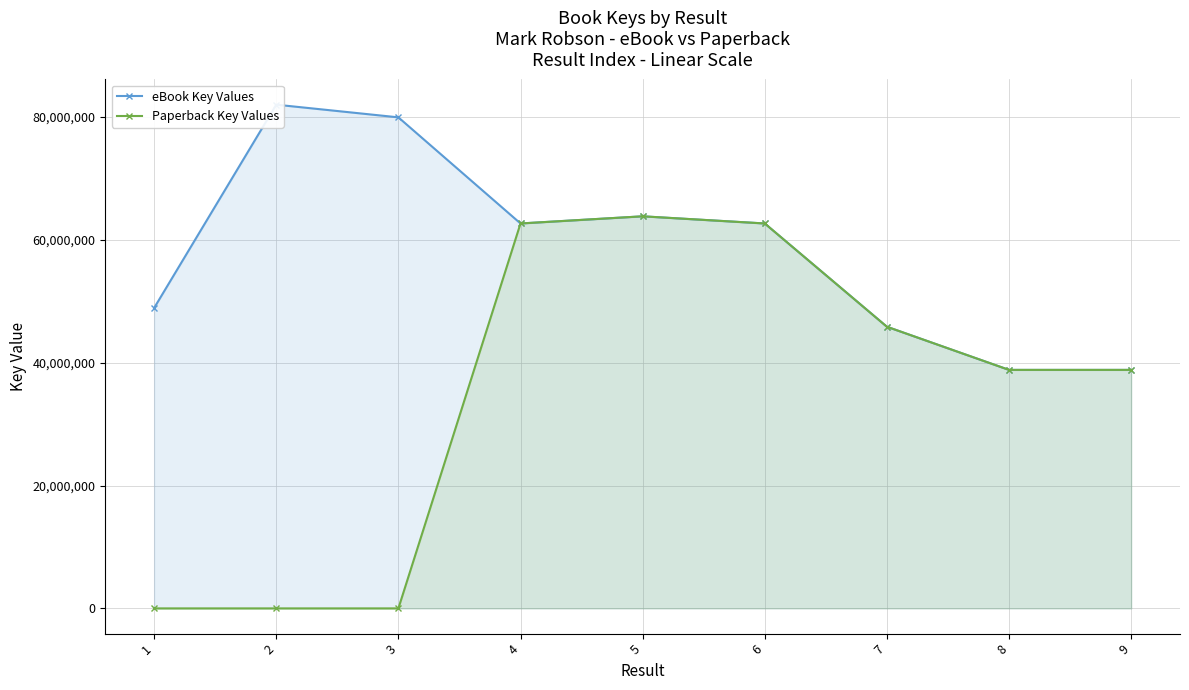

Reading left to right, what are all the values shown in this chart?

eBook Key Values: 48892484	81977356	79914292	62644436	63808971	62642873	45837998	38814591	38813969
Paperback Key Values: 0	0	0	62644436	63808971	62642873	45837998	38814591	38813969